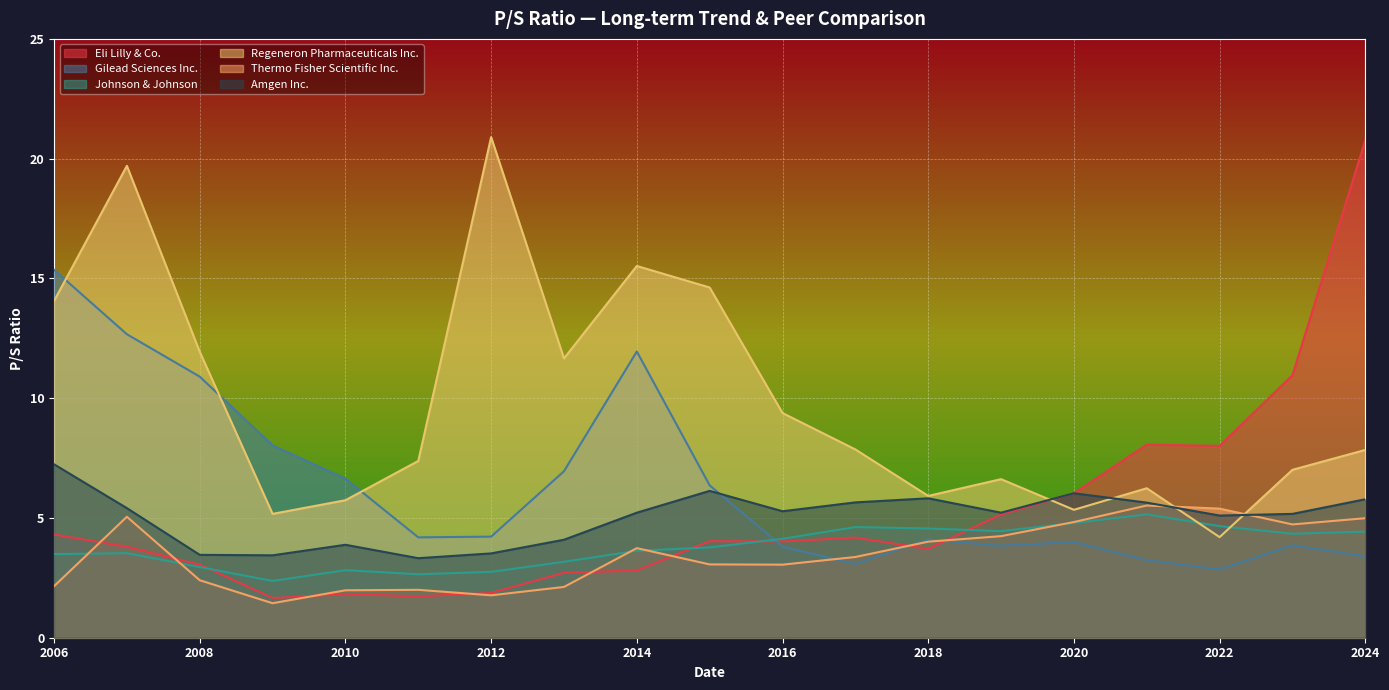

Rank the series by their maximum value, from lowest to highest.

Johnson & Johnson, Thermo Fisher Scientific Inc., Amgen Inc., Gilead Sciences Inc., Eli Lilly & Co., Regeneron Pharmaceuticals Inc.